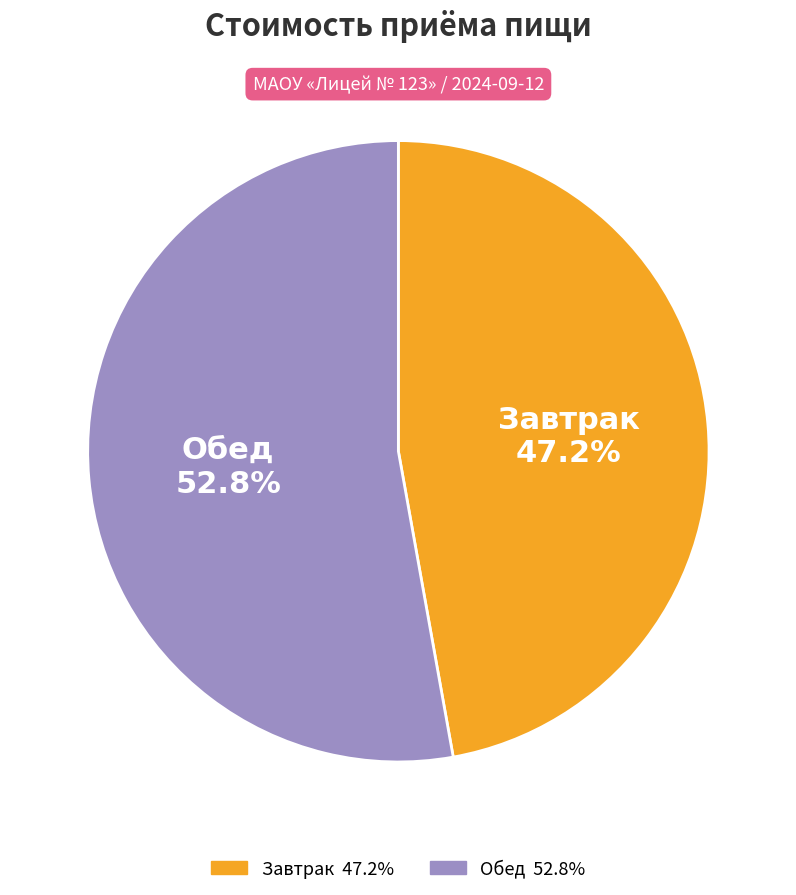

Combined, what portion of the pie is Завтрак and Обед?

100.0%